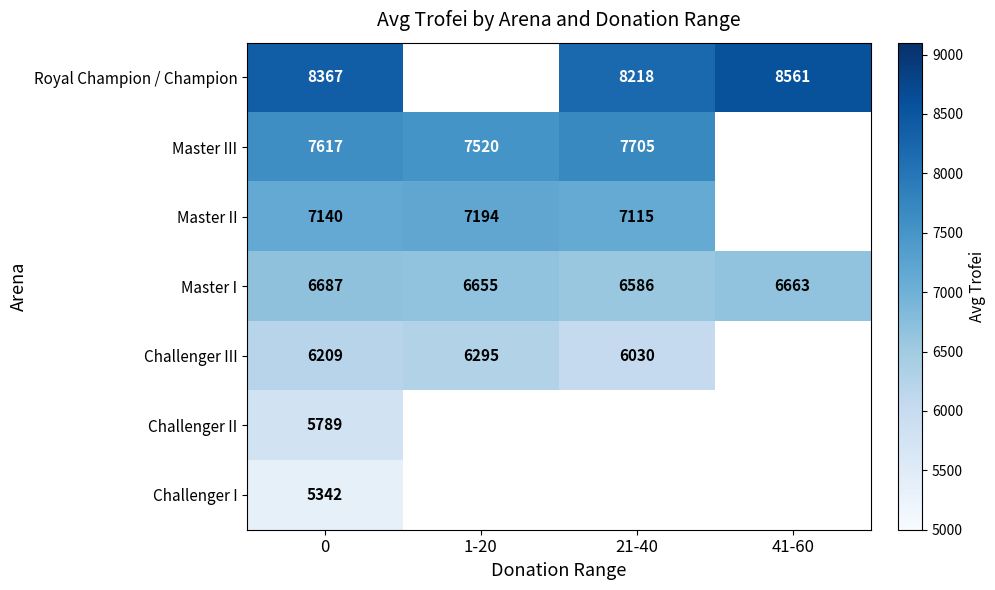

At how many categories does at least one series exceed 5347?

4